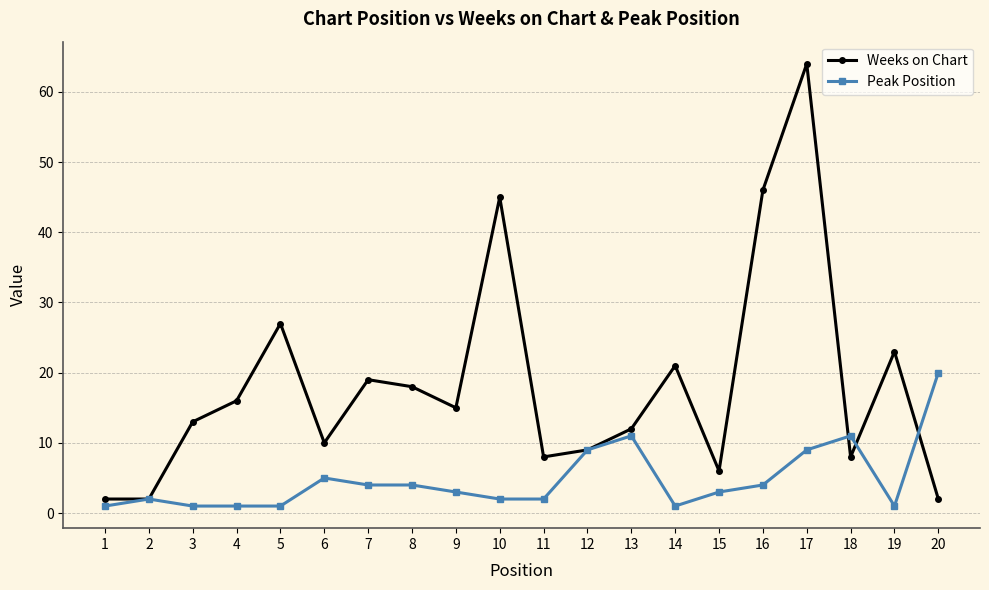

Which series has the largest range (max minus min)?

Weeks on Chart